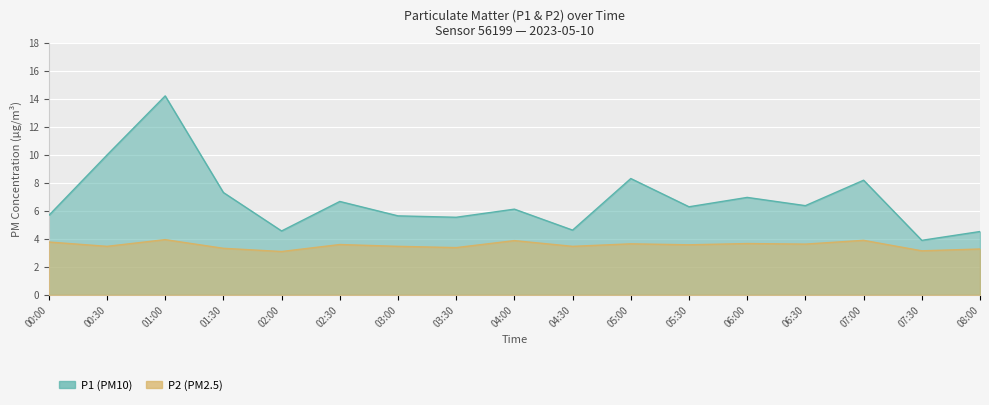

Reading right to left, what are all the values shown in this chart?

P1: 08:00=4.5	07:30=3.9	07:00=8.2	06:30=6.4	06:00=7.0	05:30=6.3	05:00=8.3	04:30=4.6	04:00=6.1	03:30=5.5	03:00=5.7	02:30=6.7	02:00=4.6	01:30=7.3	01:00=14.2	00:30=10.0	00:00=5.7
P2: 08:00=3.3	07:30=3.1	07:00=3.9	06:30=3.6	06:00=3.7	05:30=3.6	05:00=3.6	04:30=3.5	04:00=3.9	03:30=3.4	03:00=3.5	02:30=3.6	02:00=3.1	01:30=3.3	01:00=4.0	00:30=3.5	00:00=3.8